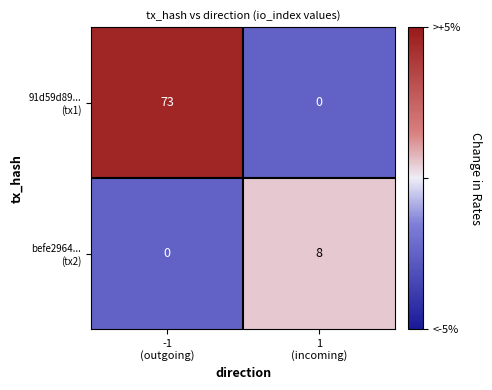

What is the maximum value shown in the chart?

73